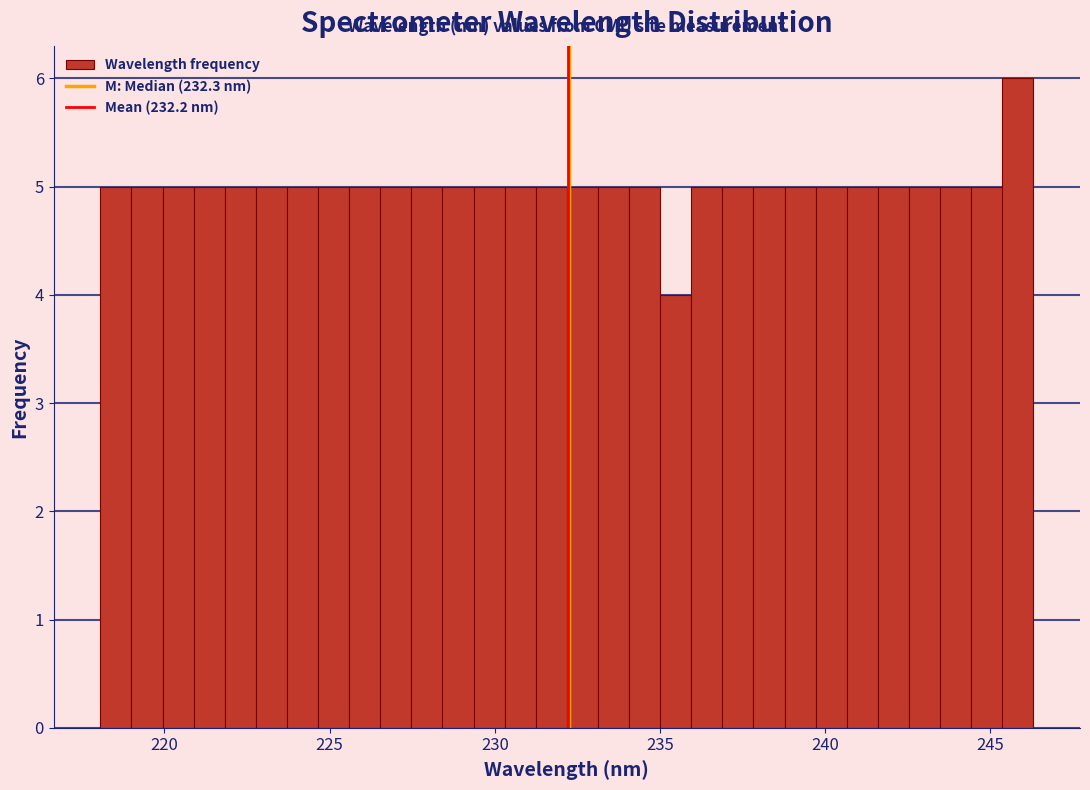

Around what value on the x-axis is the tallest bar? Give the approximate position of its centre, as read against the axis.

246.0